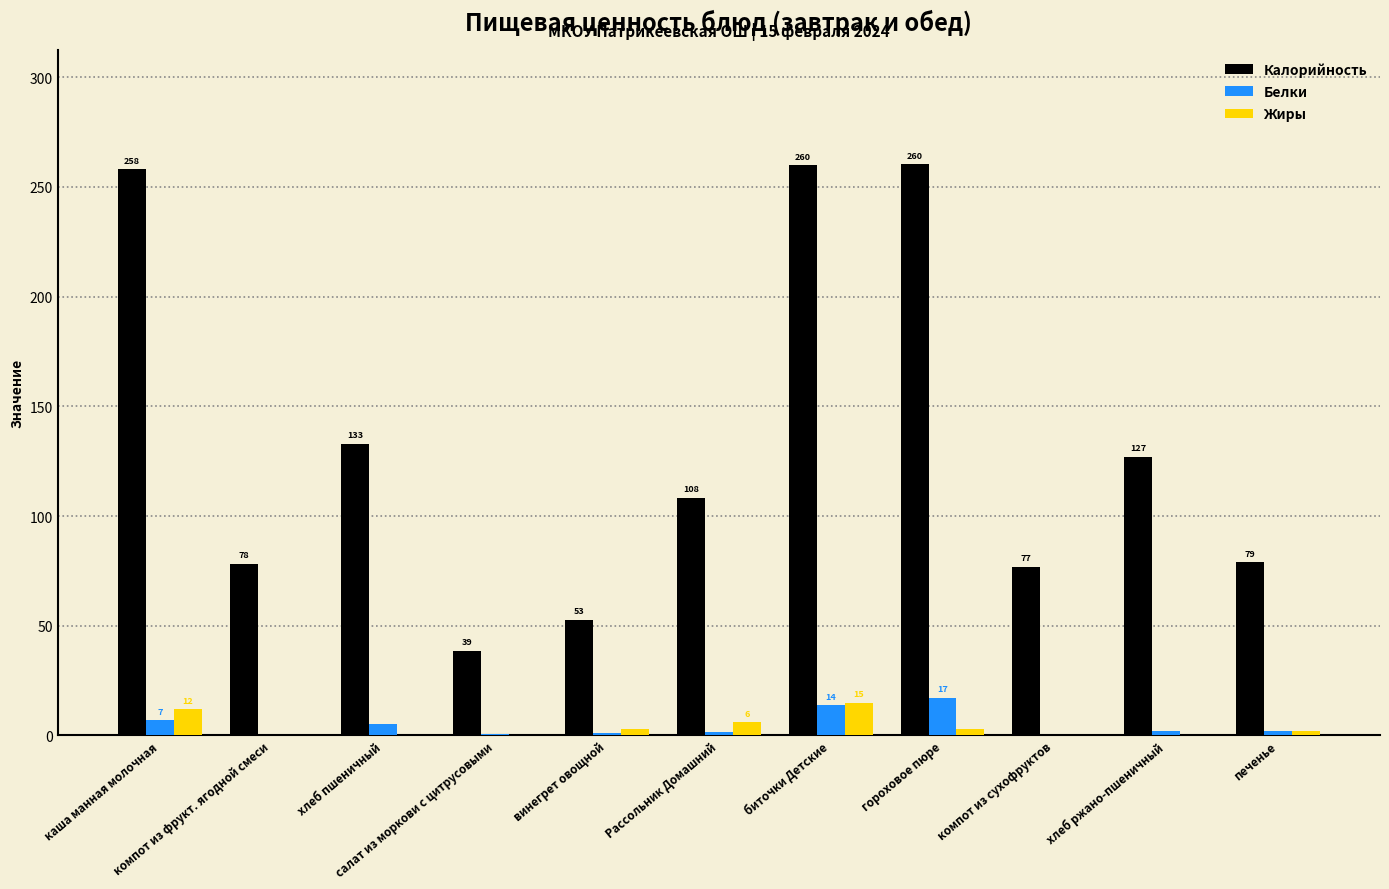

At which label is Белки closest to 8?

каша манная молочная